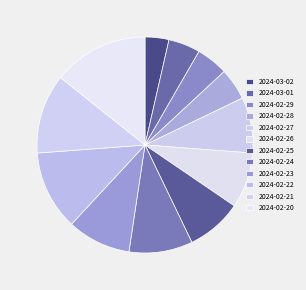

Does any single category account for the majority?

No